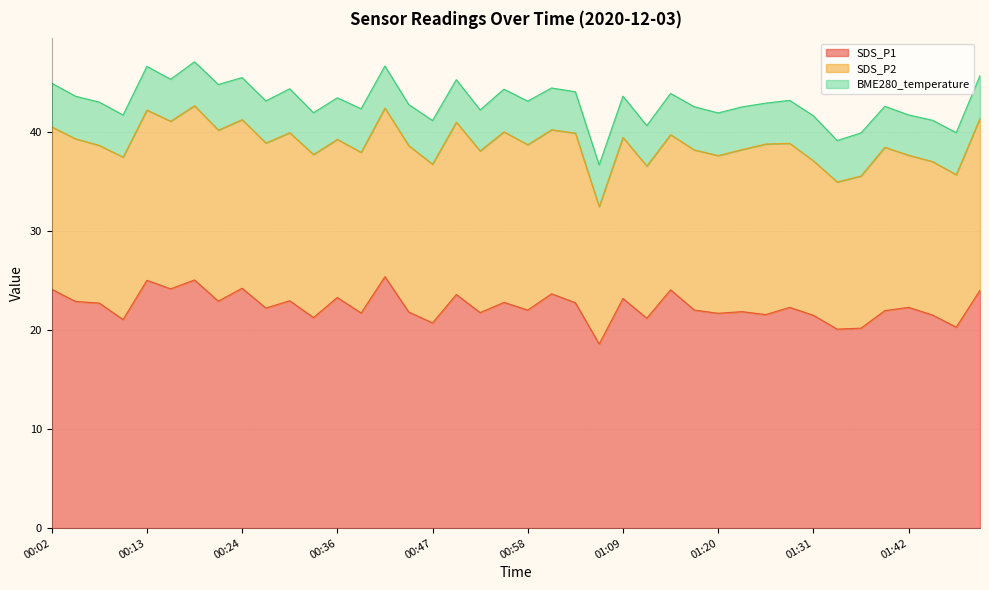

Which series has the largest total across all categories?

SDS_P1